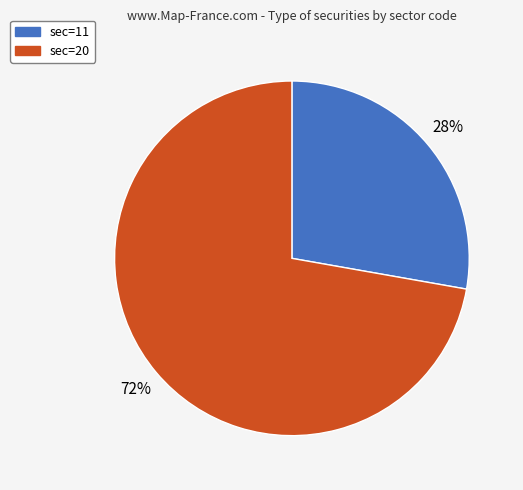

Rank the categories by value from highest to lowest.

sec=20, sec=11